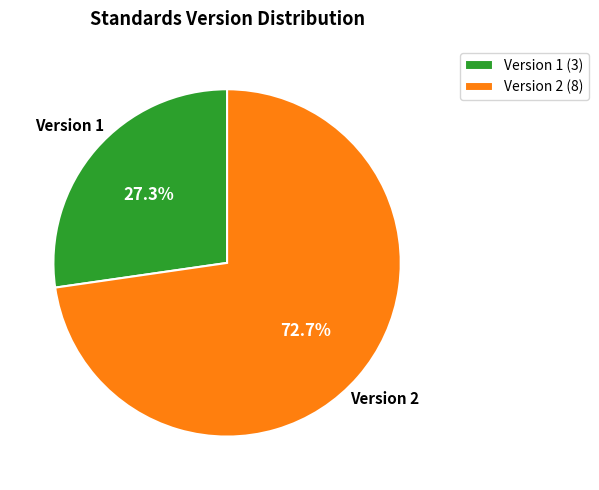

Is there a majority slice in this chart?

Yes